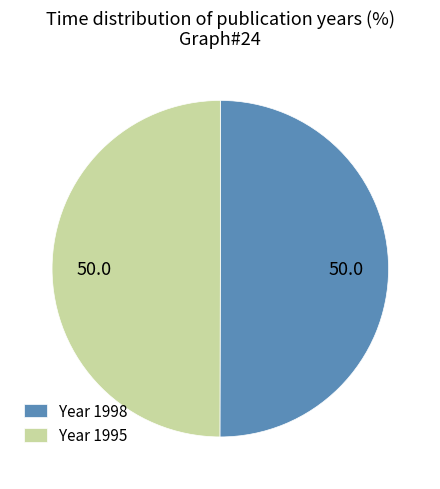

The Year 1995 slice represents 50% of the pie. True or false?

True